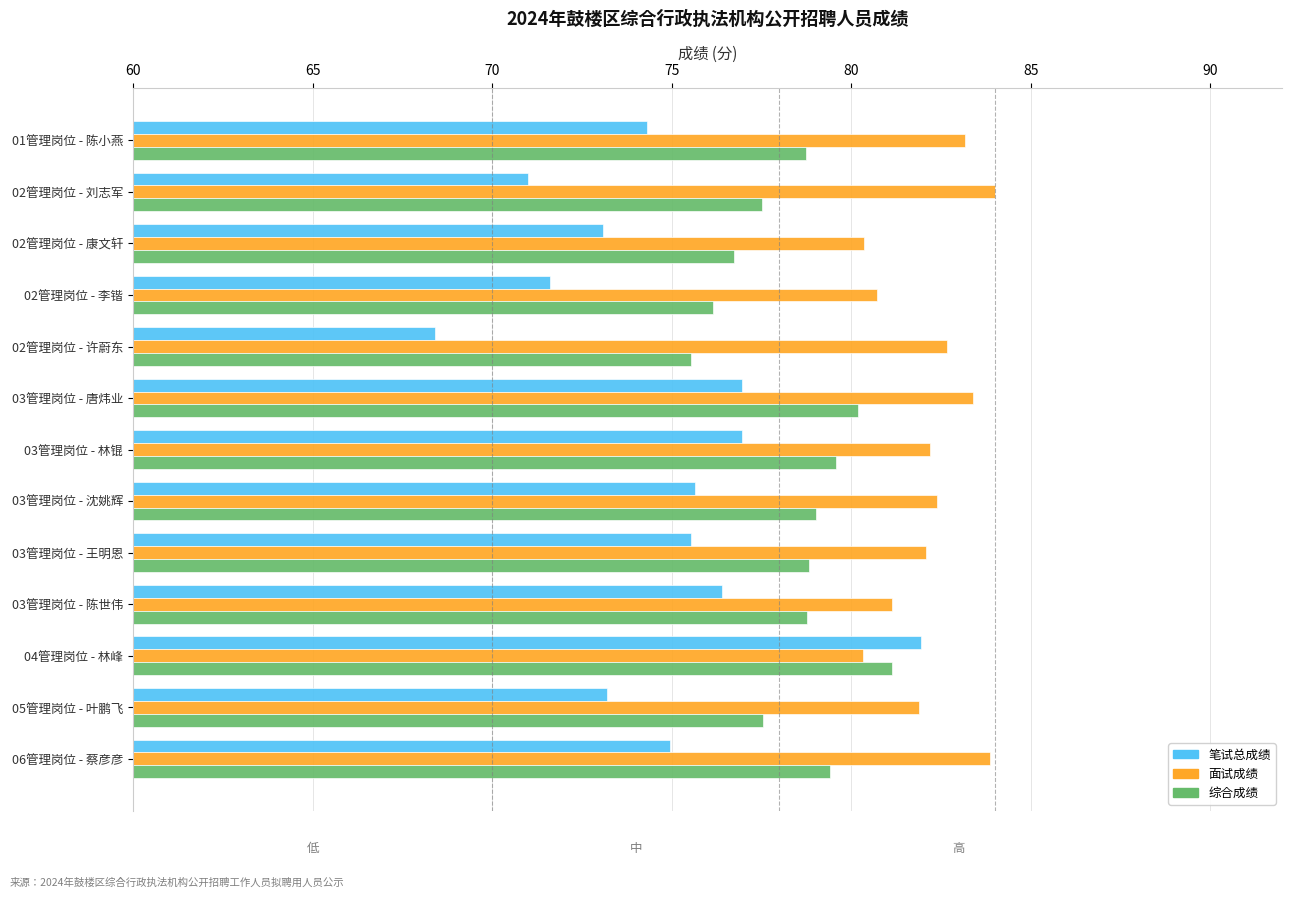

At how many categories does at least one series exceed 72?

13